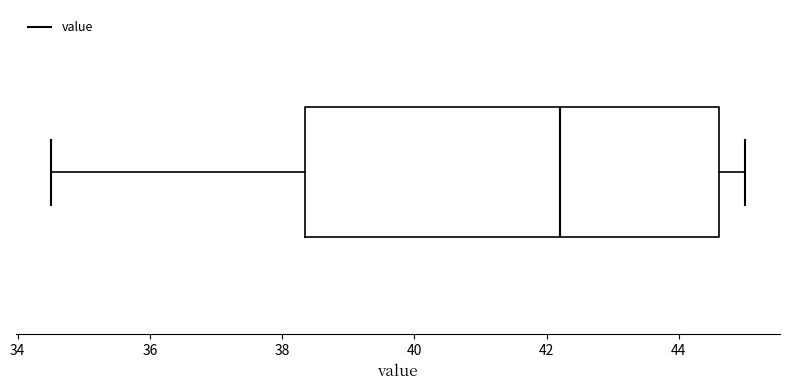

Where does the right whisker of the box end on the x-axis? The values are not printed on the chart, so give them approximately, as read against the axis.

45.0